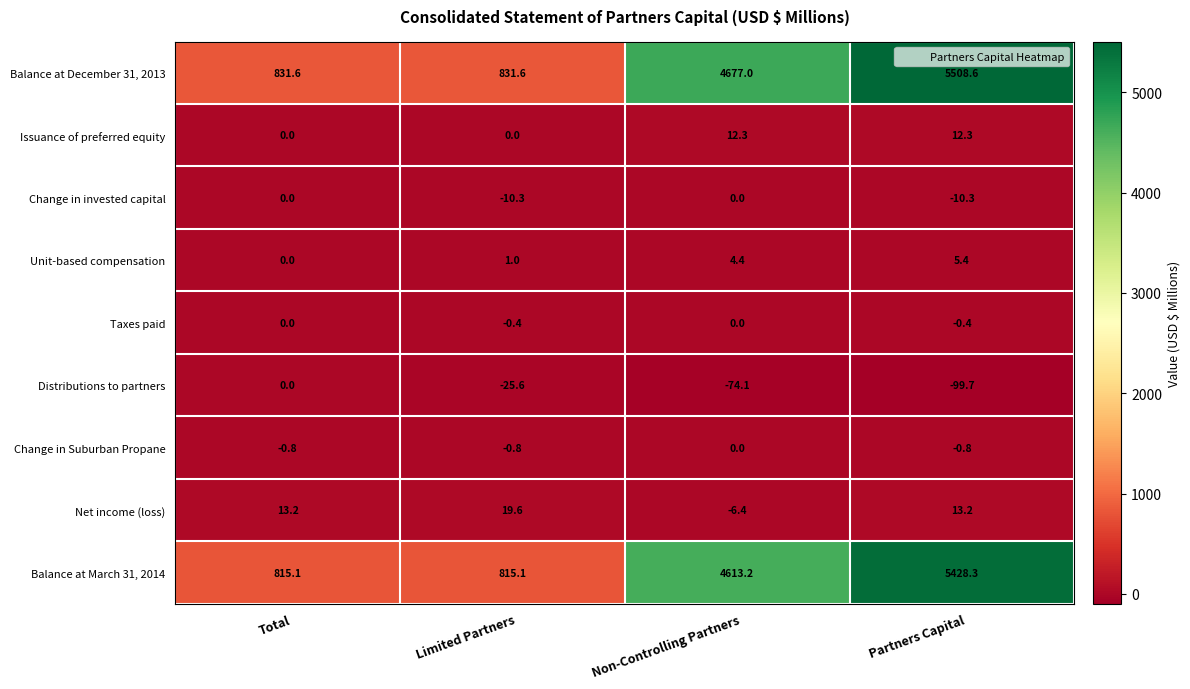

Which series has the largest range (max minus min)?

Balance at December 31, 2013